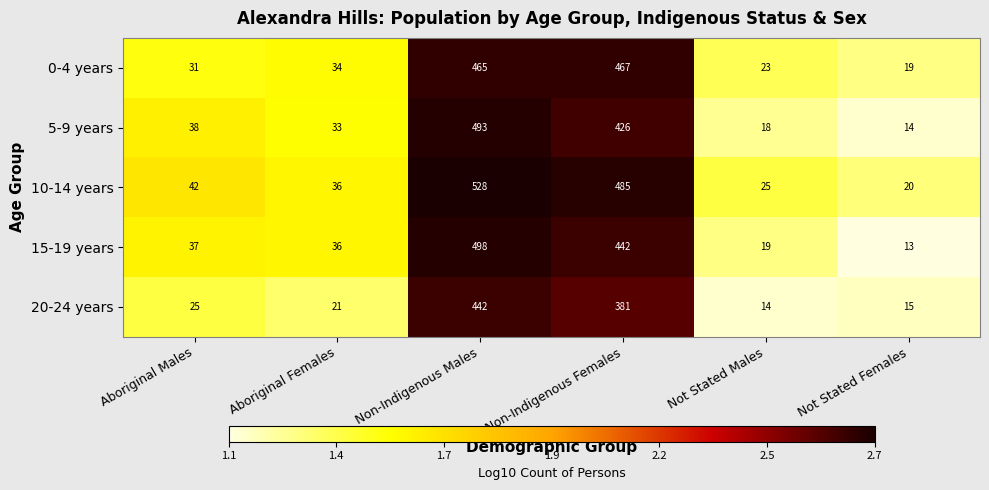

What is the total value across all series at Aboriginal Females?

160